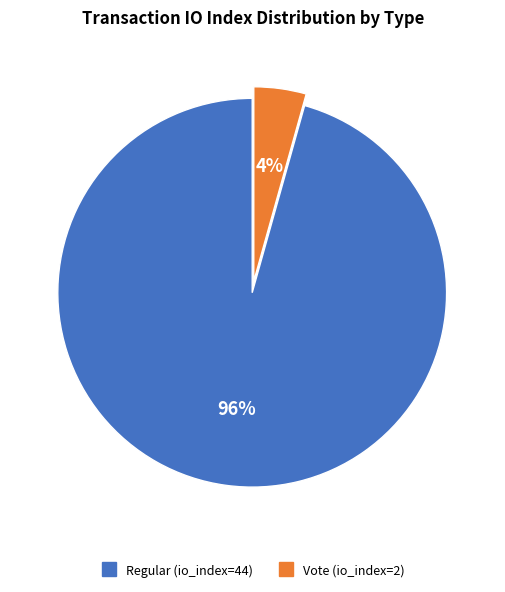

Which slice is the smallest?

Vote (io_index=2)